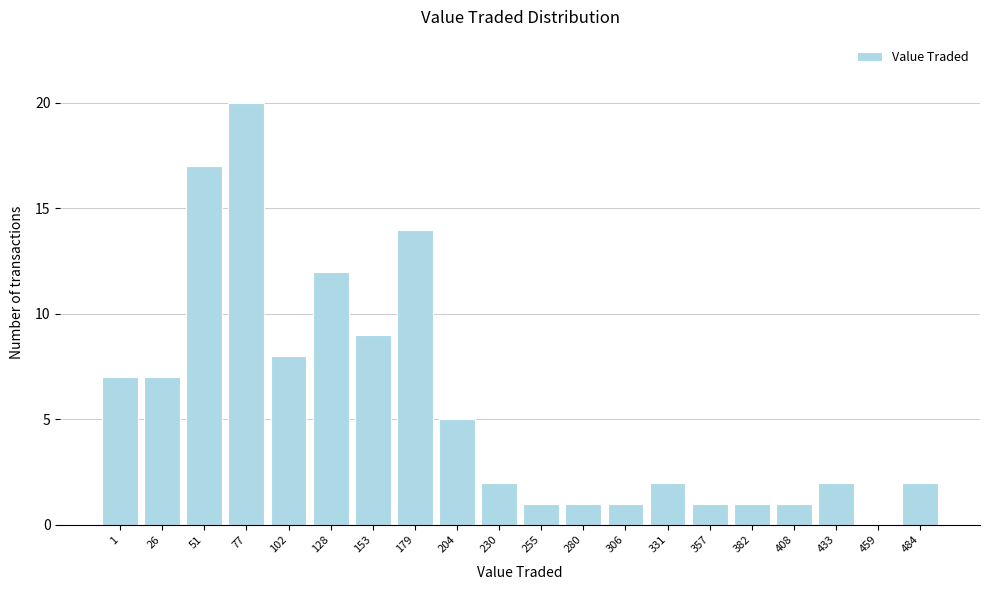

Reading left to right, transcribe all the data shown in this chart.

1=7	26=7	51=17	77=20	102=8	128=12	153=9	179=14	204=5	230=2	255=1	280=1	306=1	331=2	357=1	382=1	408=1	433=2	459=0	484=2